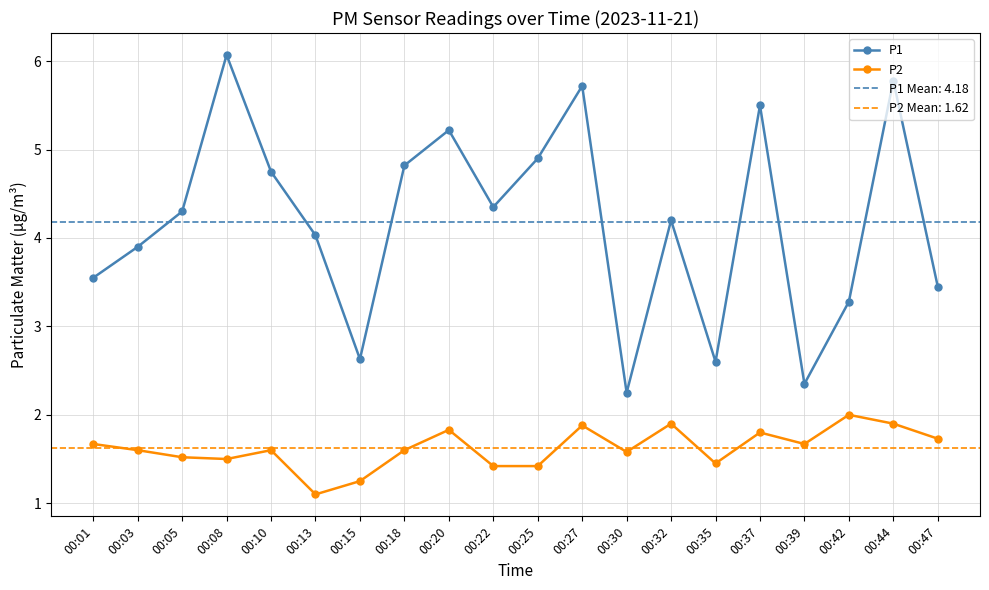

Between 00:35 and 00:47, which series saw the biggest shift?

P1